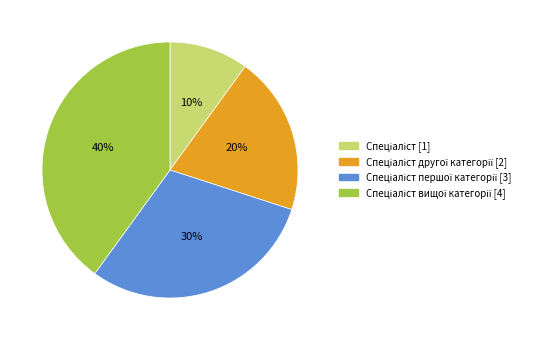

Is there a majority slice in this chart?

No